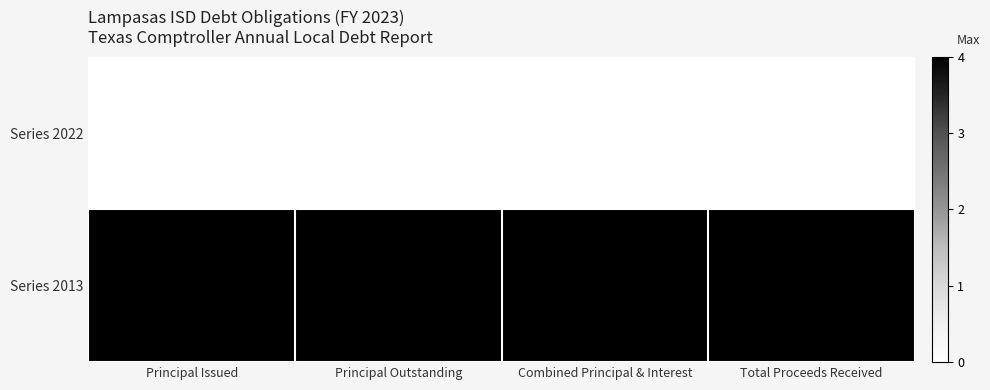

List the series in order of their peak value, lowest first.

Series 2022, Series 2013